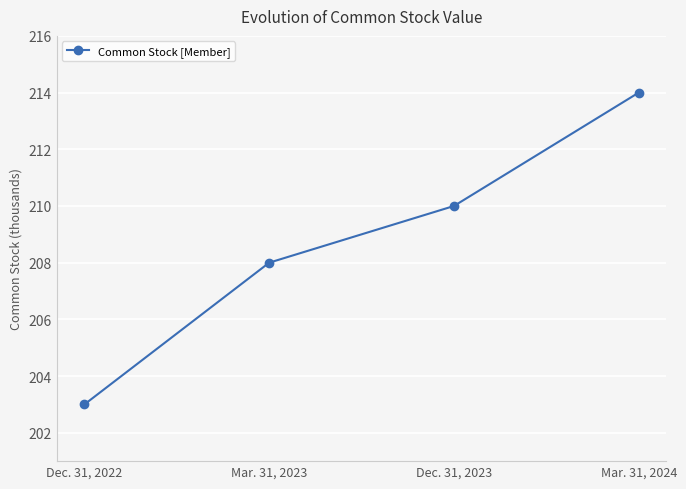

Rank the categories by value from lowest to highest.

Dec. 31, 2022, Mar. 31, 2023, Dec. 31, 2023, Mar. 31, 2024